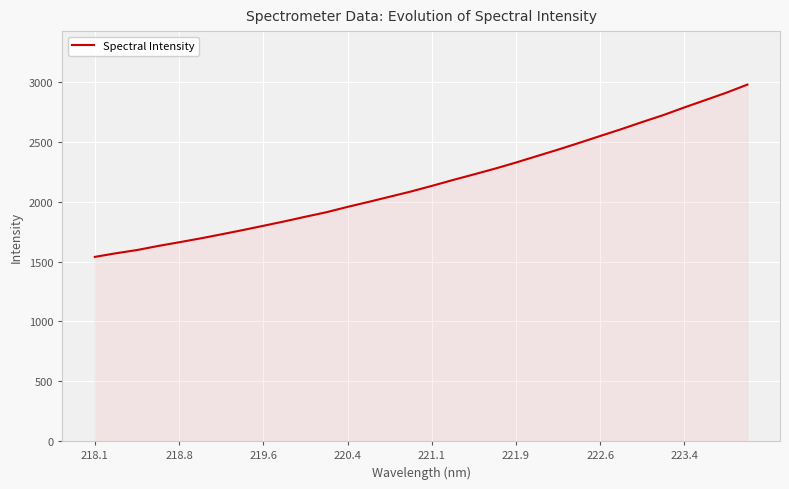

What is the minimum value shown in the chart?

1540.1